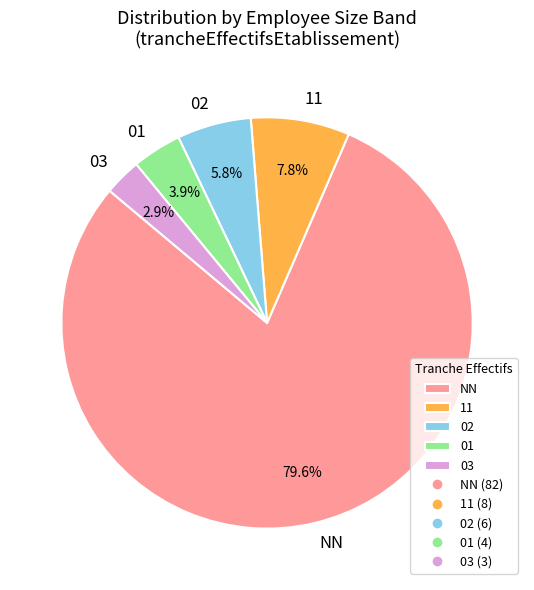

To the nearest percent, what is the average slice percentage?

20%